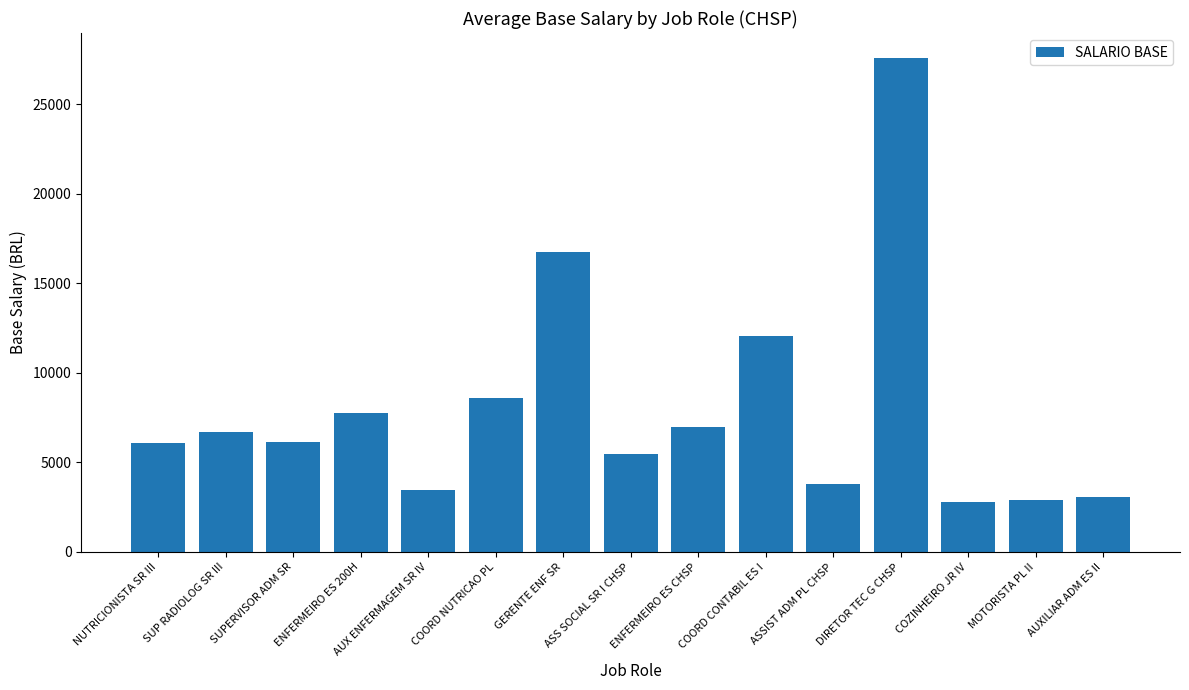

What is the label of the 15th bar from the left?

AUXILIAR ADM ES II